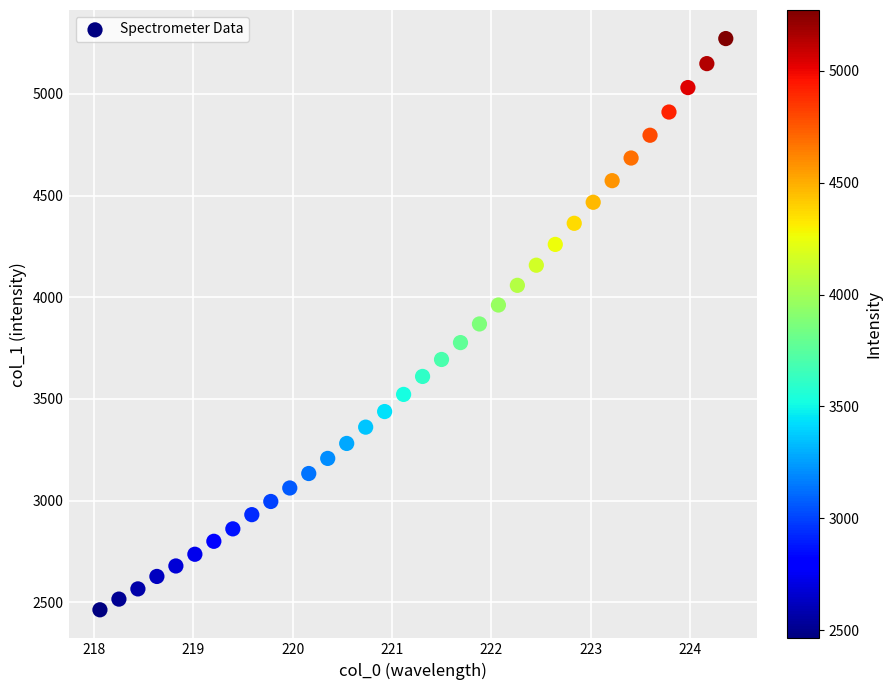

What is the range of X values (max minus min)?

6.3